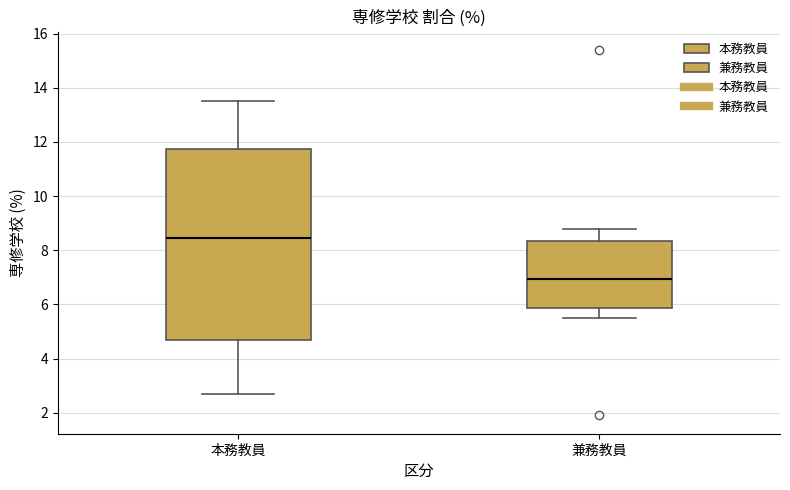

Reading left to right, transcribe this box plot: for each box, give where its median line is, the range the box spans, and where its two whiskers end, as read against the y-axis. The values are not printed on the chart, so give them approximately, as read against the axis.

本務教員: median 8.4, box 4.8 to 11.8, whiskers 2.8 to 13.6
兼務教員: median 7.0, box 5.8 to 8.4, whiskers 5.6 to 8.8